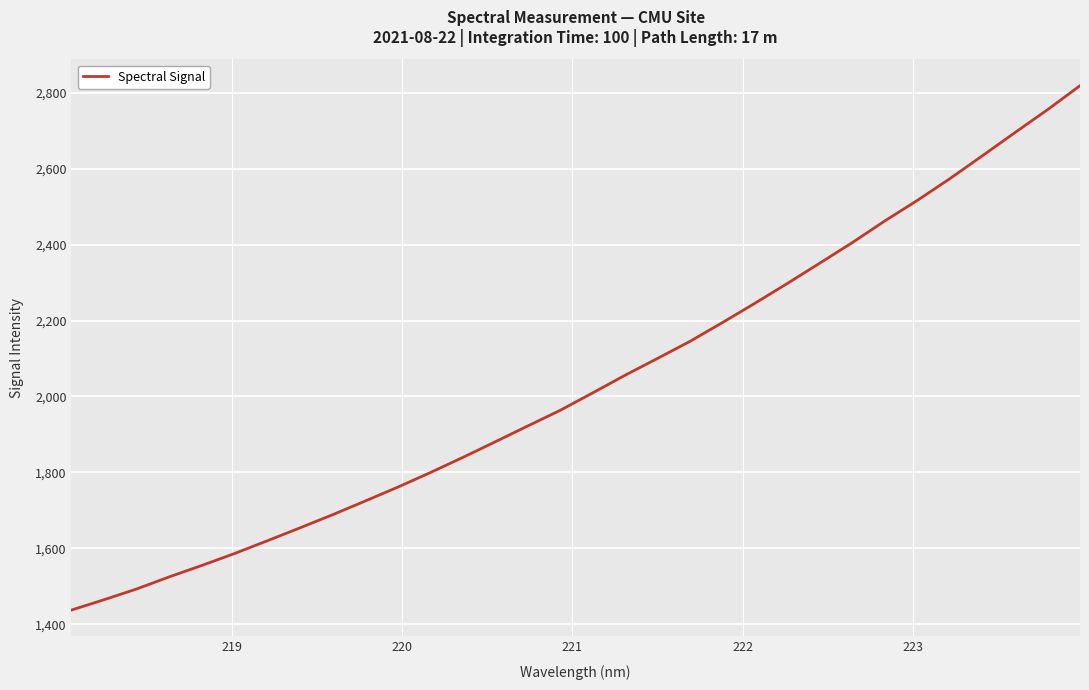

What is the difference between the maximum and minimum values?

1381.4